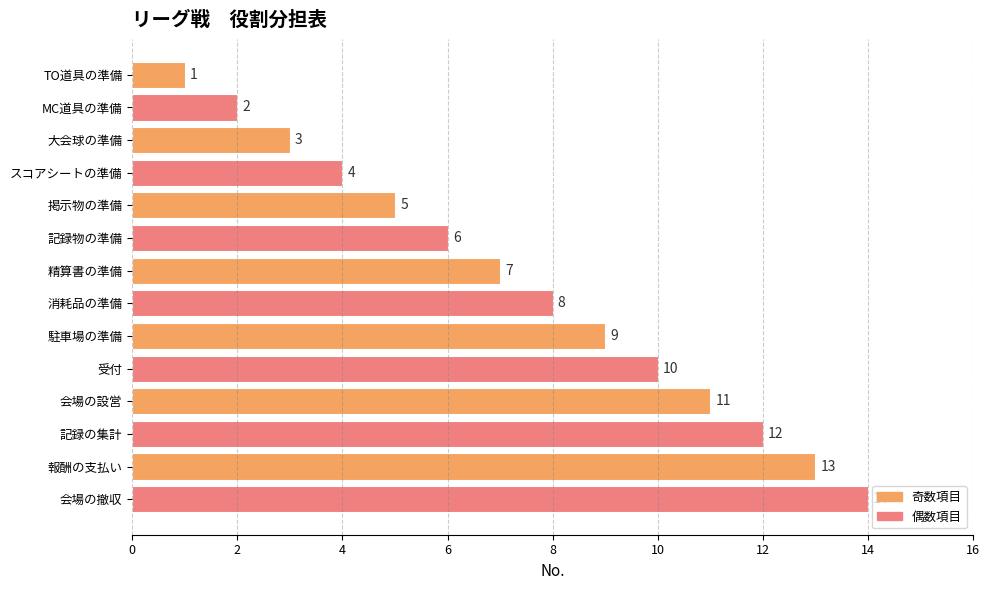

What is the maximum value shown in the chart?

14